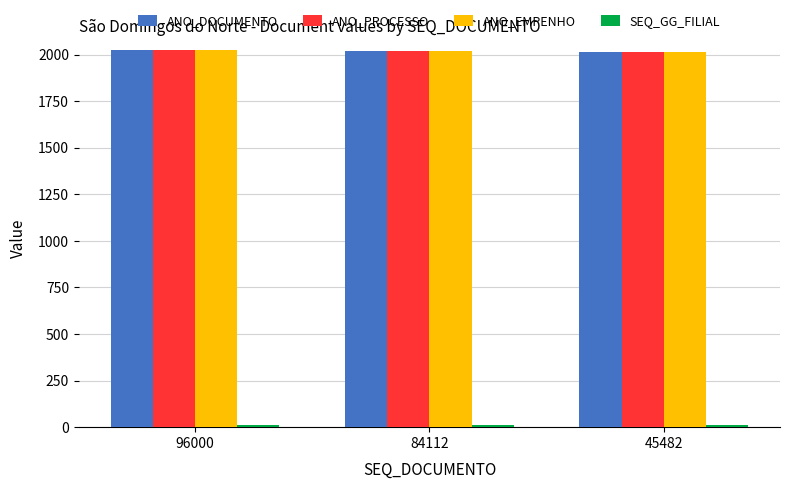

The ANO_EMPENHO series shows 2715 at 96000. True or false?

False